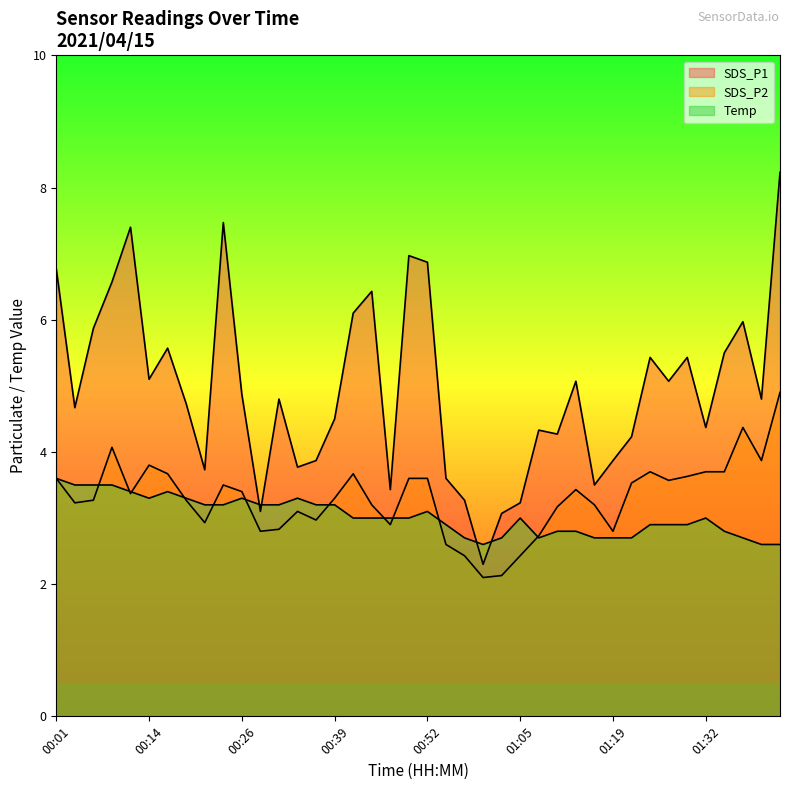

The value of SDS_P2 at 01:25 is 6.6. True or false?

False